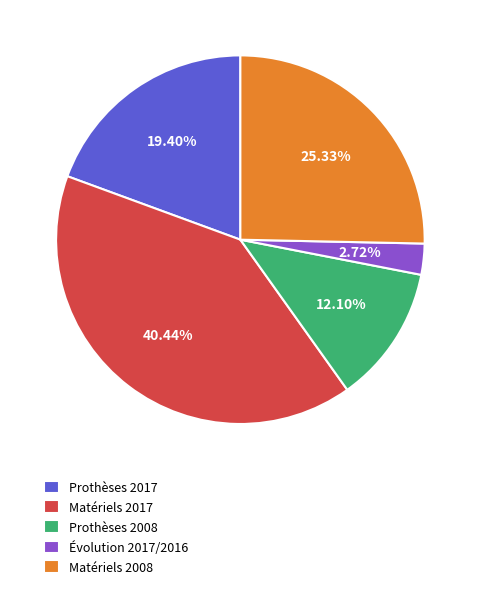

Is there a majority slice in this chart?

No